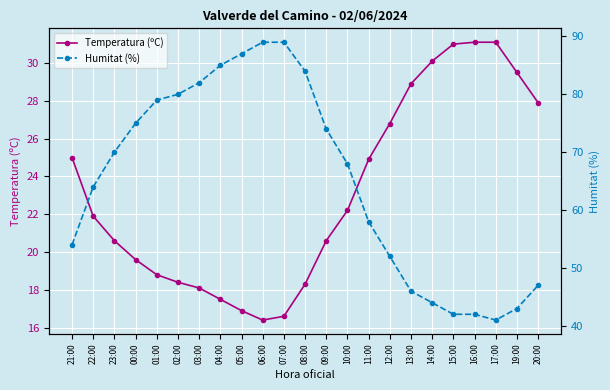

How many categories are shown in the chart?

23